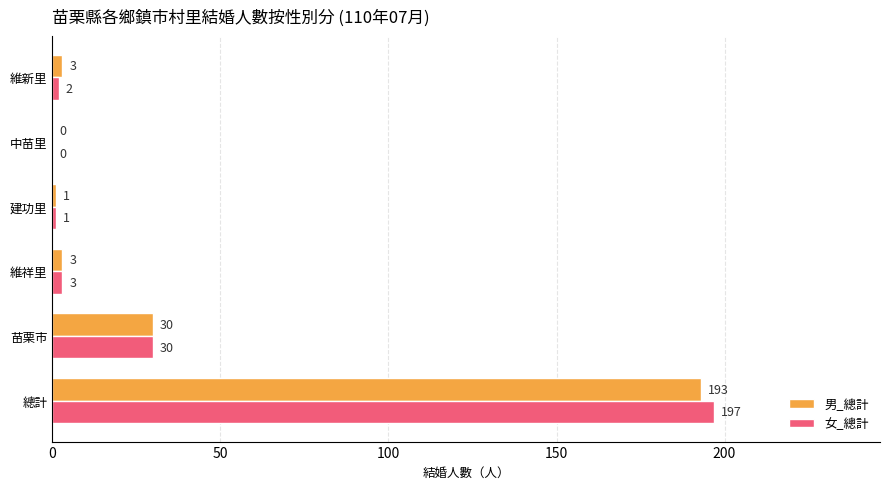

Is it true that 男_總計 equals 193 at 總計?

True